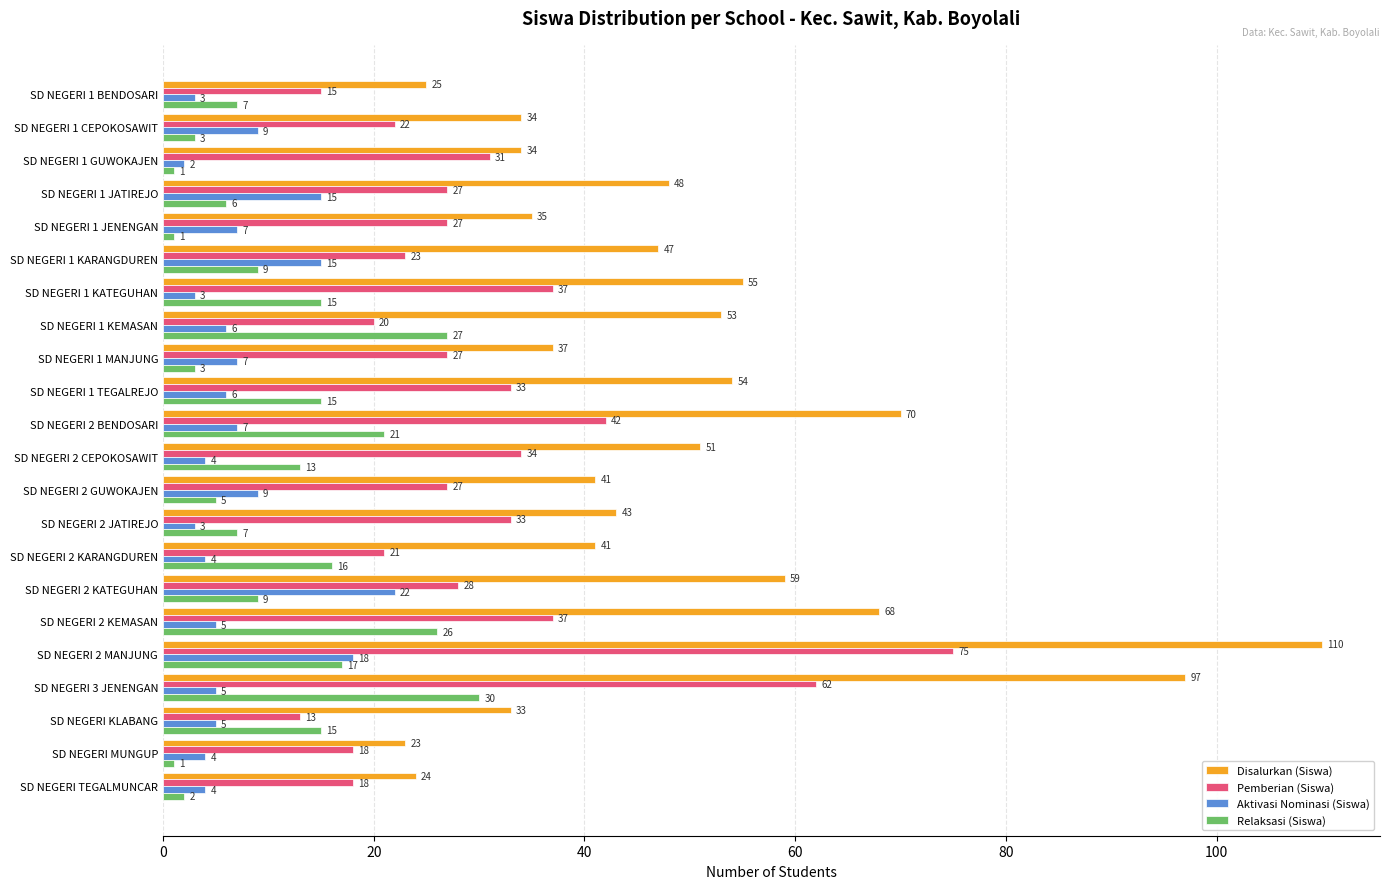

What is the sum of all Pemberian (Siswa) values?

670